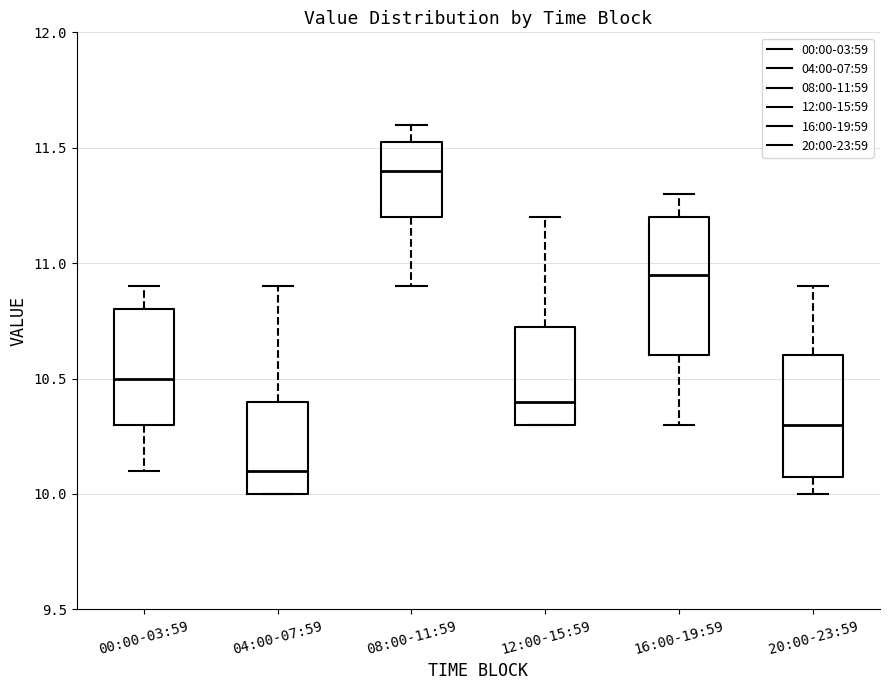

Reading left to right, read every box against the y-axis: the position of its median line, the range the box covers, and the ends of its whiskers. The values are not printed on the chart, so give them approximately, as read against the axis.

00:00-03:59: median 10.50, box 10.30 to 10.80, whiskers 10.10 to 10.90
04:00-07:59: median 10.10, box 10.00 to 10.40, whiskers 10.00 to 10.90
08:00-11:59: median 11.40, box 11.20 to 11.55, whiskers 10.90 to 11.60
12:00-15:59: median 10.40, box 10.30 to 10.75, whiskers 10.30 to 11.20
16:00-19:59: median 10.95, box 10.60 to 11.20, whiskers 10.30 to 11.30
20:00-23:59: median 10.30, box 10.10 to 10.60, whiskers 10.00 to 10.90